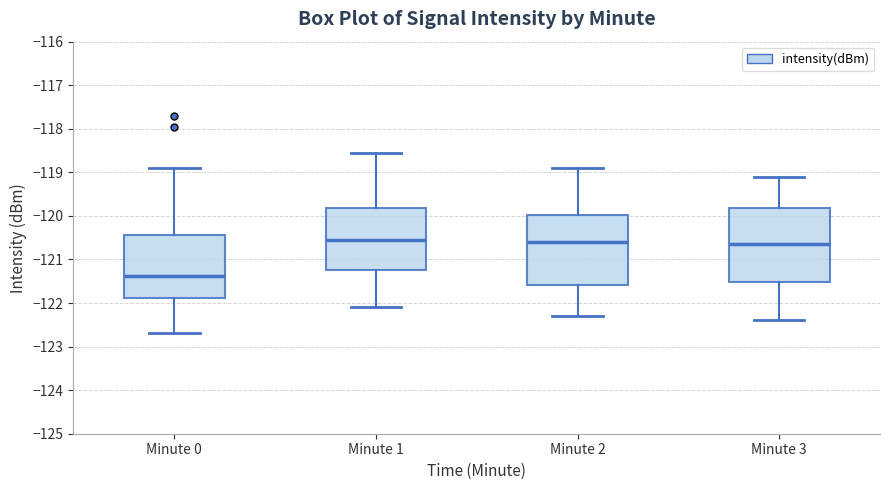

Reading left to right, read every box against the y-axis: the position of its median line, the range the box covers, and the ends of its whiskers. The values are not printed on the chart, so give them approximately, as read against the axis.

Minute 0: median -121.4, box -121.9 to -120.4, whiskers -122.7 to -118.9
Minute 1: median -120.5, box -121.2 to -119.8, whiskers -122.1 to -118.5
Minute 2: median -120.6, box -121.6 to -120.0, whiskers -122.3 to -118.9
Minute 3: median -120.6, box -121.5 to -119.8, whiskers -122.4 to -119.1